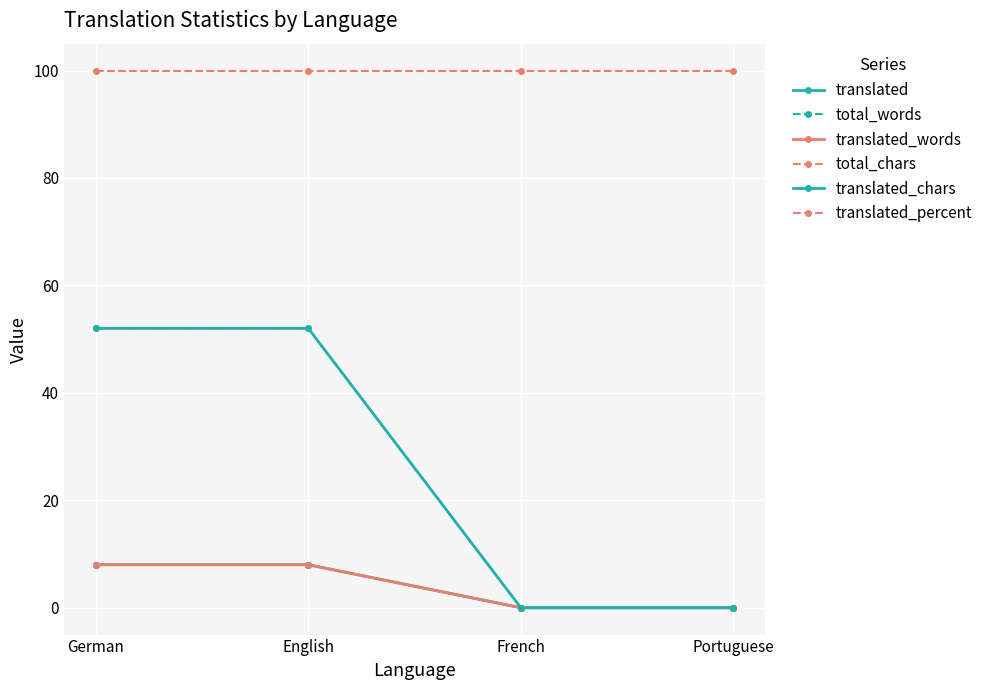

The translated series shows 4 at French. True or false?

False